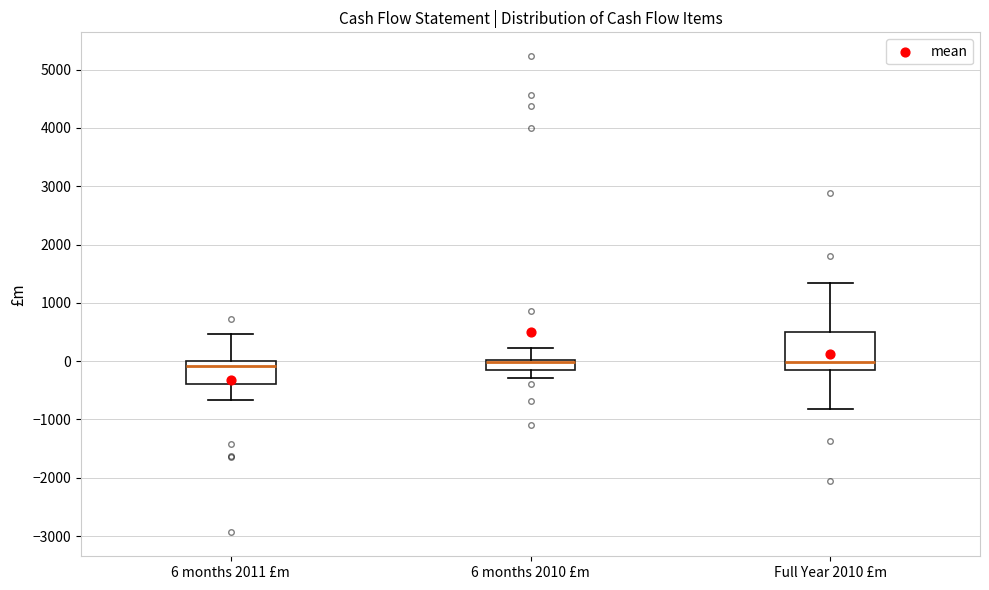

Reading left to right, read every box against the y-axis: the position of its median line, the range the box covers, and the ends of its whiskers. The values are not printed on the chart, so give them approximately, as read against the axis.

6 months 2011 £m: median -100, box -400 to 0, whiskers -700 to 500
6 months 2010 £m: median 0 (drawn on the box's upper edge), box -100 to 0, whiskers -300 to 200
Full Year 2010 £m: median 0, box -200 to 500, whiskers -800 to 1300